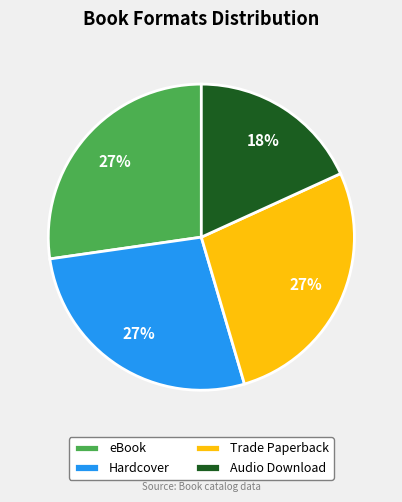

Approximately how many times larger is the value at Trade Paperback compared to Audio Download?

1.5